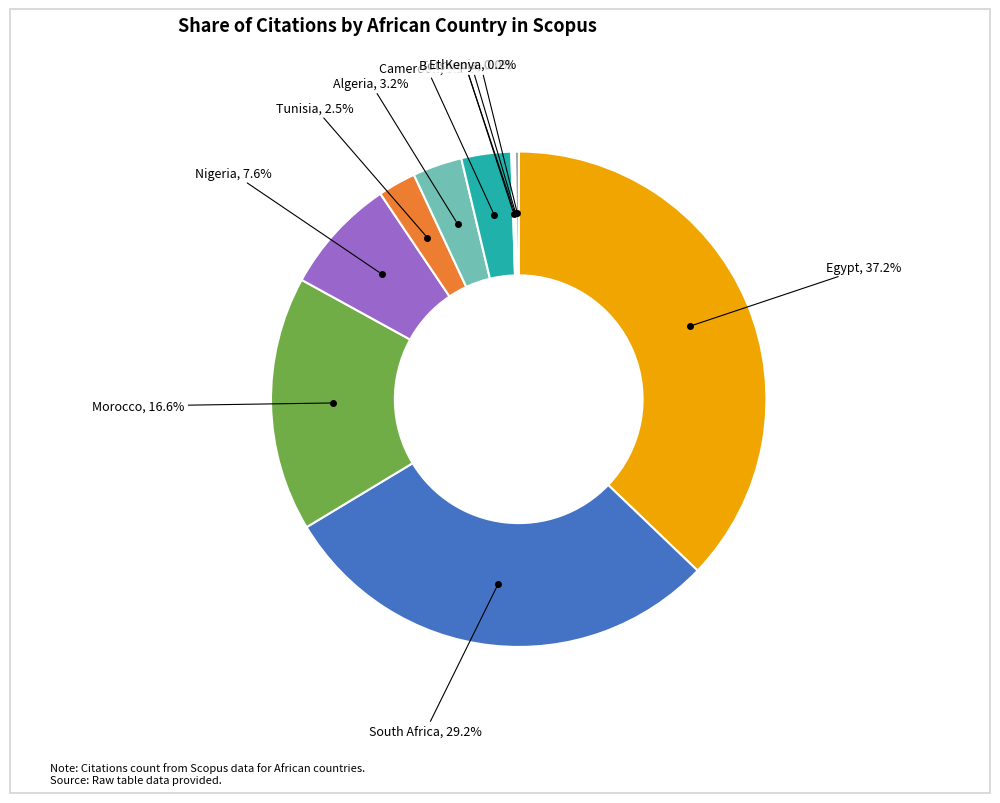

Does Nigeria account for over 50% of the chart?

No